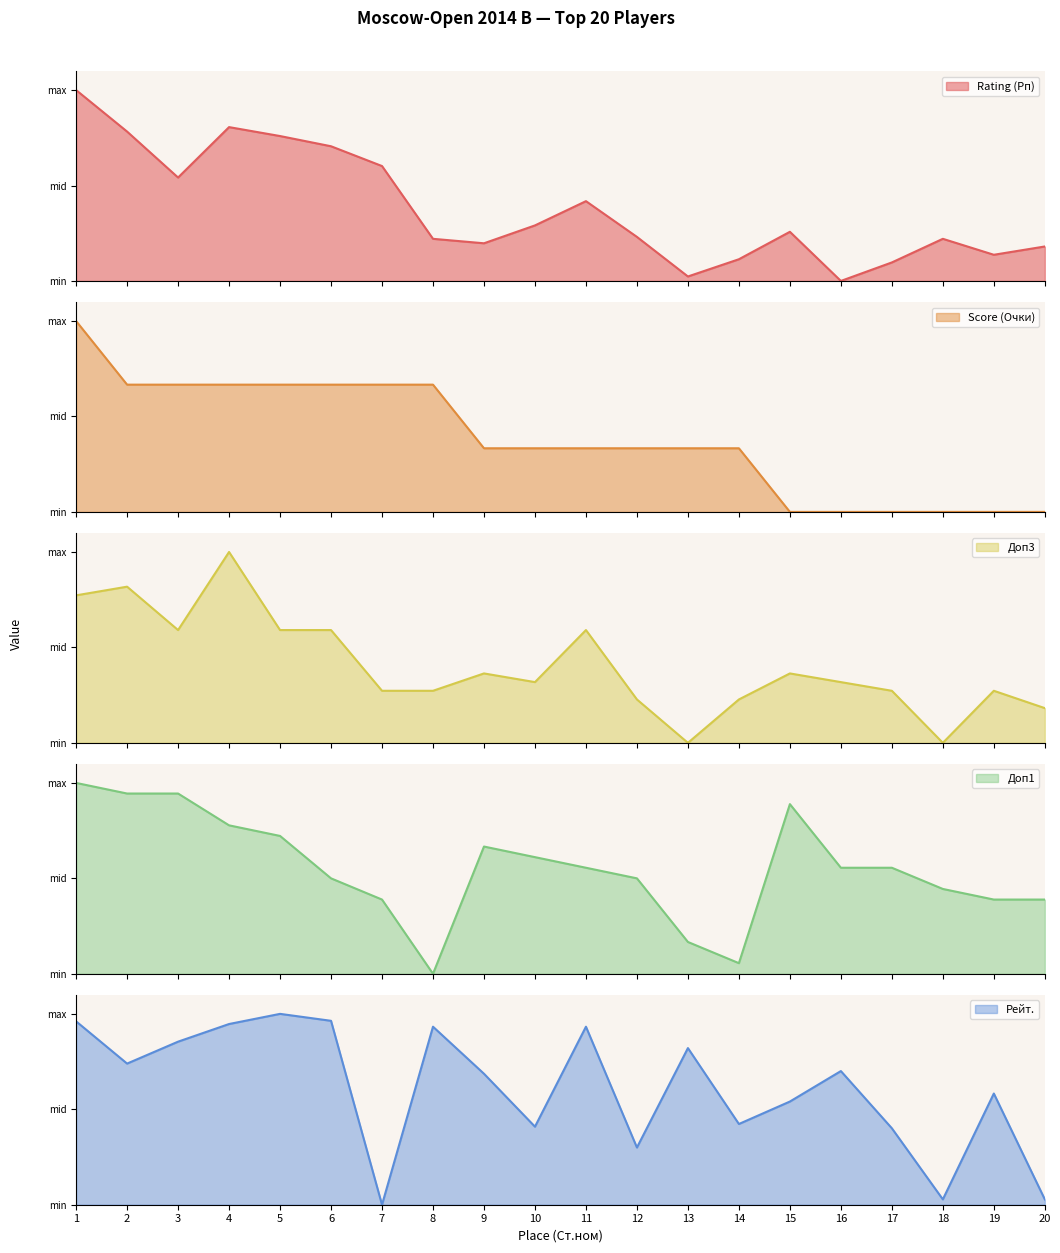

How many data points in Доп1 are less than 55?

9